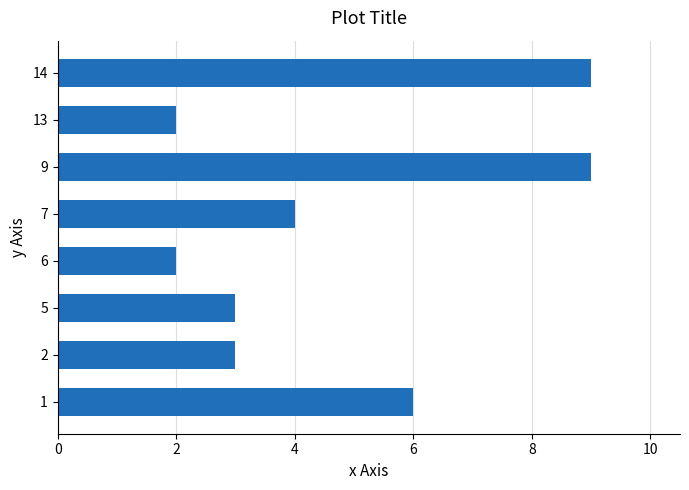

Which has a higher value, 13 or 5?

5